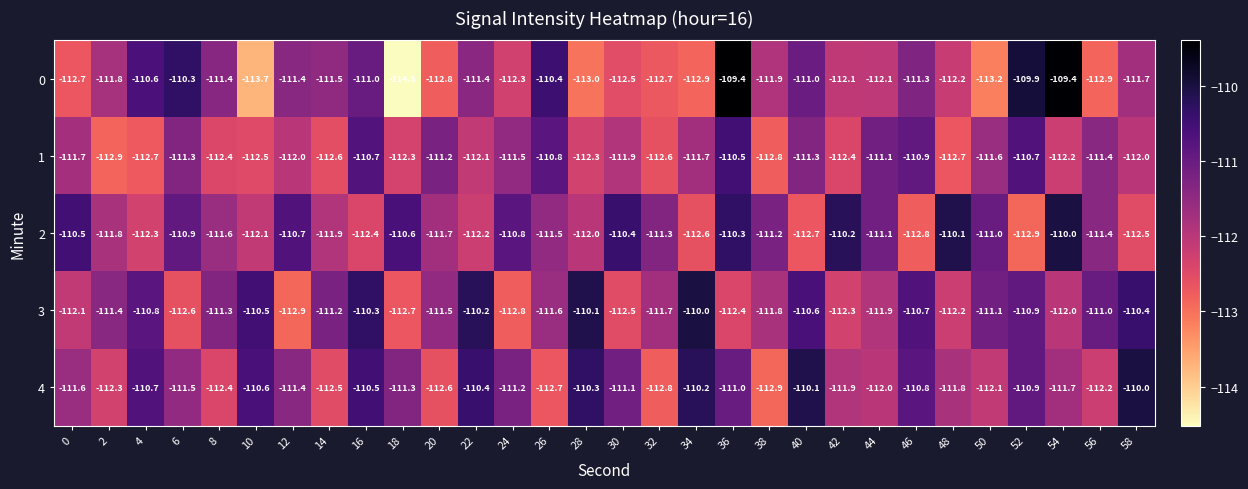

List the labels in order of 3 value, smallest first.

12, 24, 18, 6, 30, 36, 42, 48, 0, 54, 44, 38, 32, 26, 20, 2, 8, 14, 50, 56, 52, 4, 46, 40, 10, 58, 16, 22, 28, 34